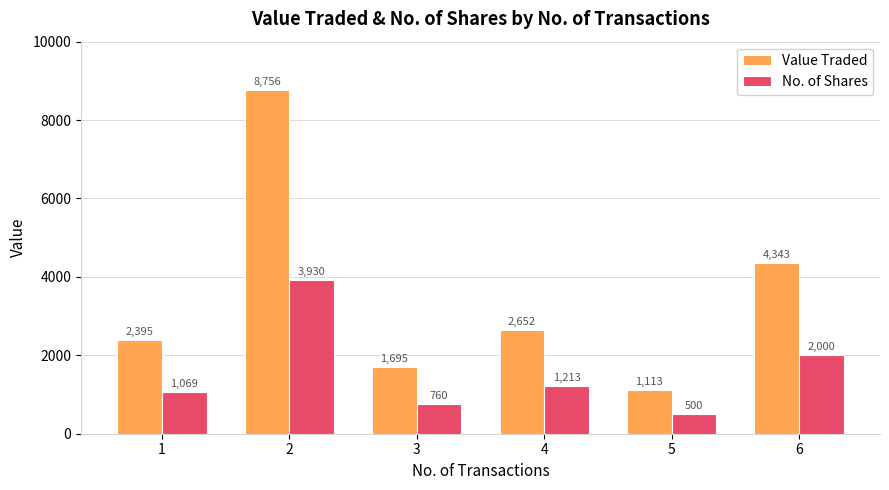

What is the sum of the No. of Shares values at 1 and 6?

3069